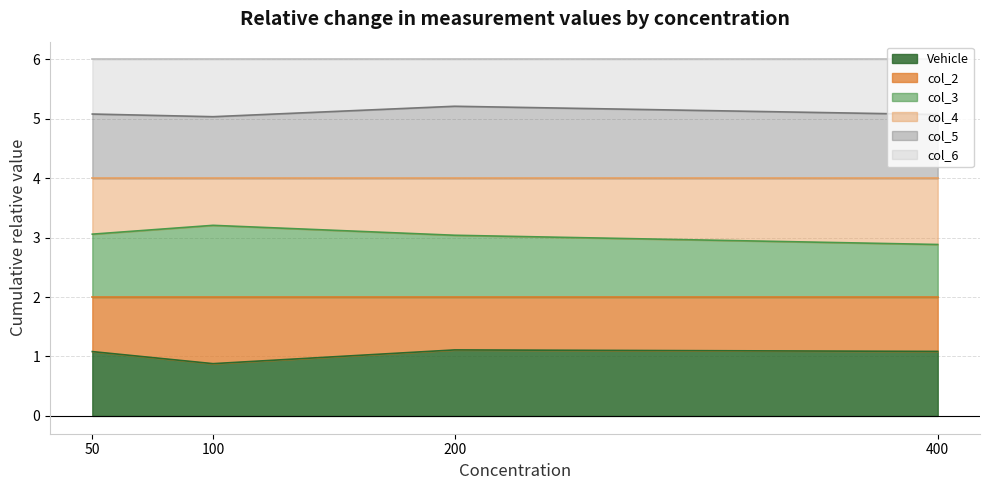

Rank the categories by col_3 value from highest to lowest.

100, 50, 200, 400